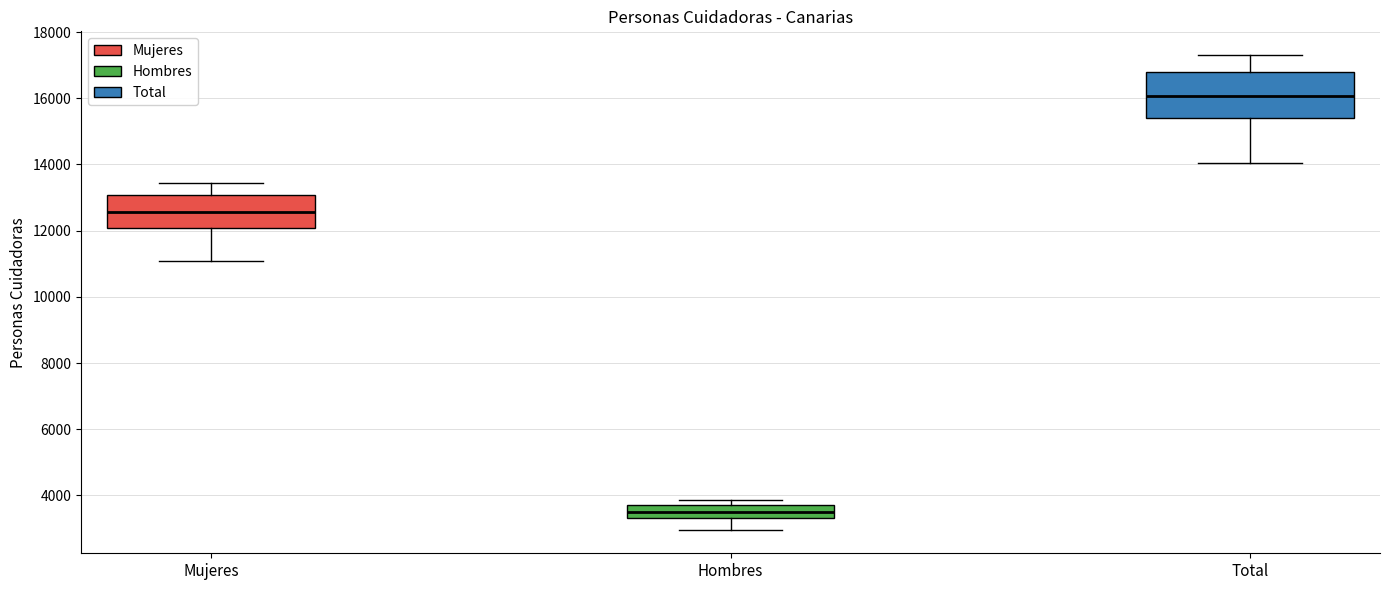

Where is the upper edge of the box for Mujeres on the y-axis? The values are not printed on the chart, so give them approximately, as read against the axis.

13000